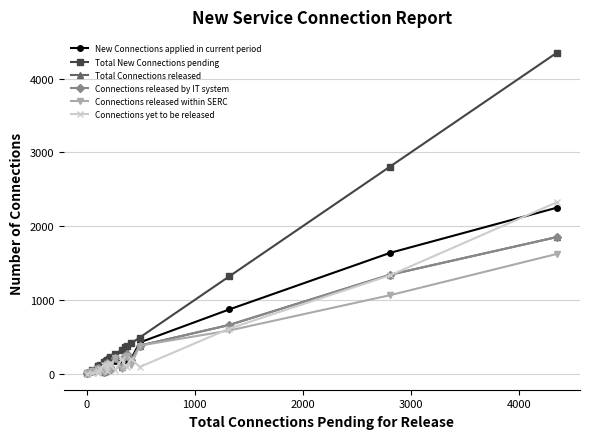

True or false: Connections released by IT system and Total Connections released cross at least once.

False